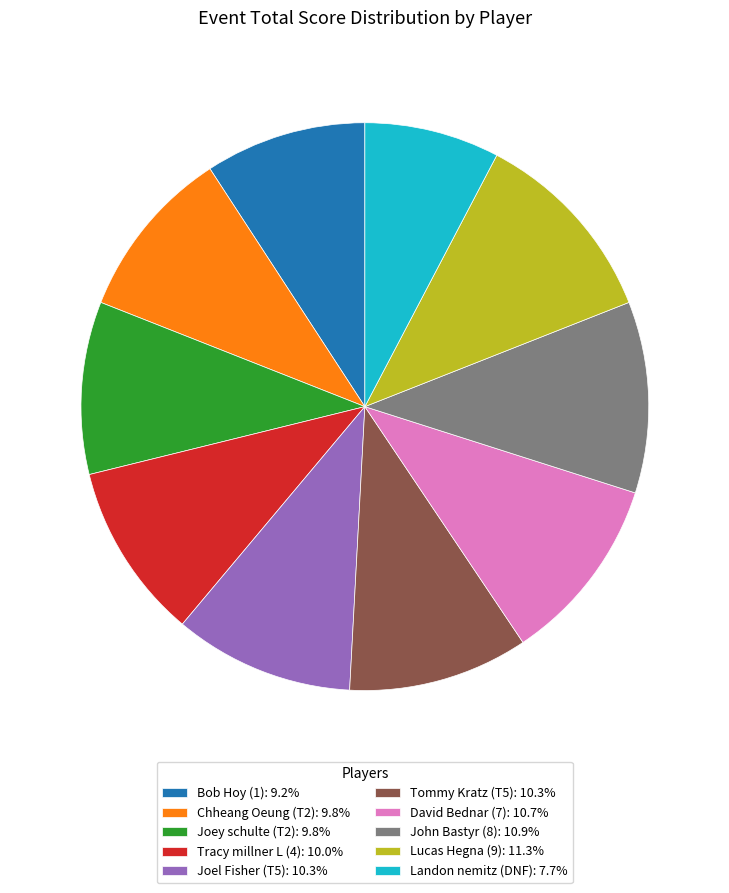

Combined, do Tracy millner L (4): 10.0% and Tommy Kratz (T5): 10.3% account for over 50%?

No